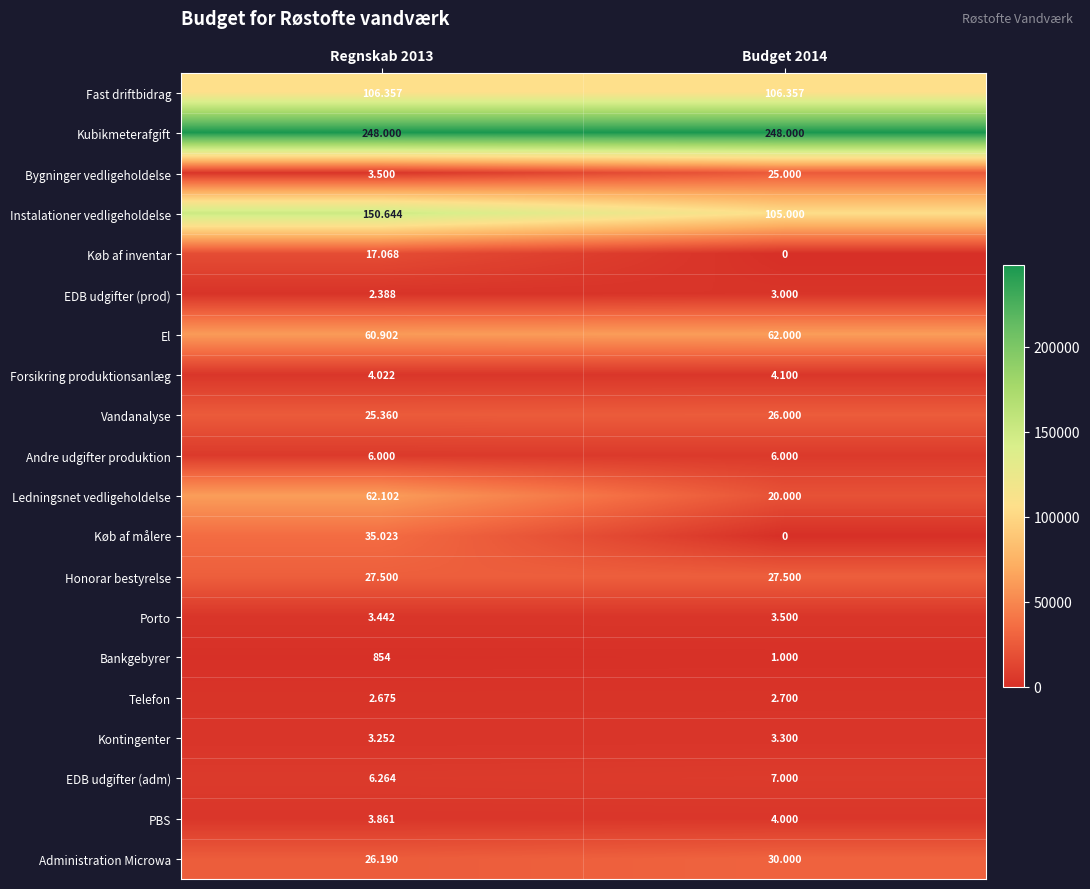

Which series has the widest spread of values?

Instalationer vedligeholdelse